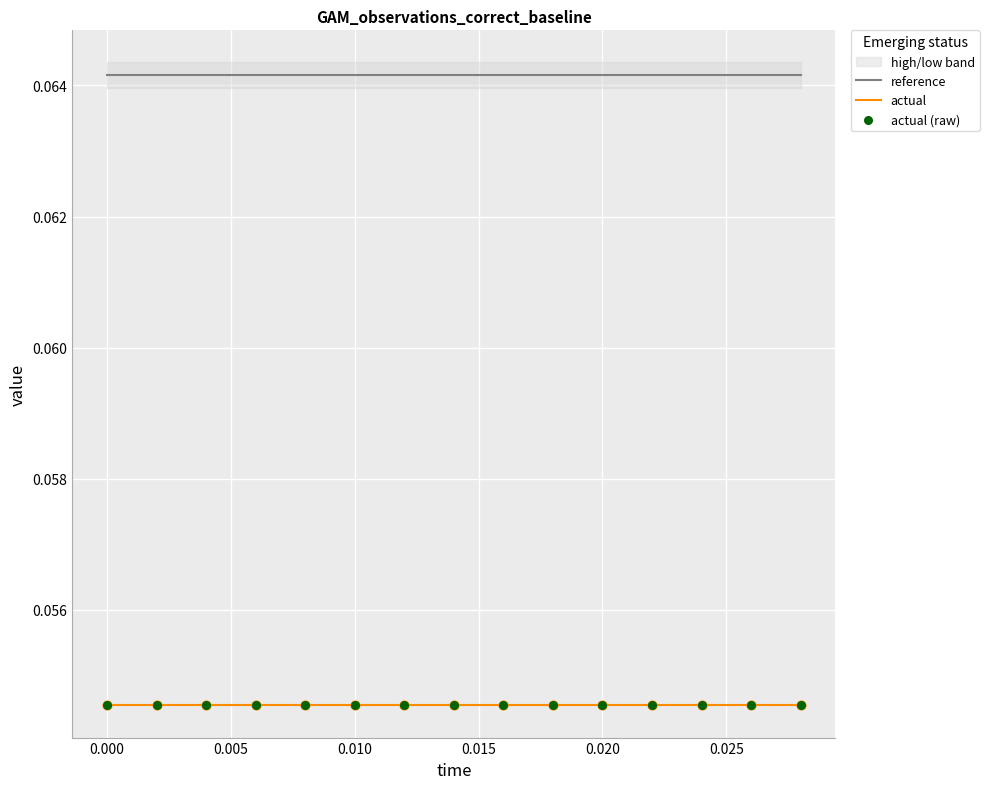

Which series has the largest Y range (max minus min)?

reference